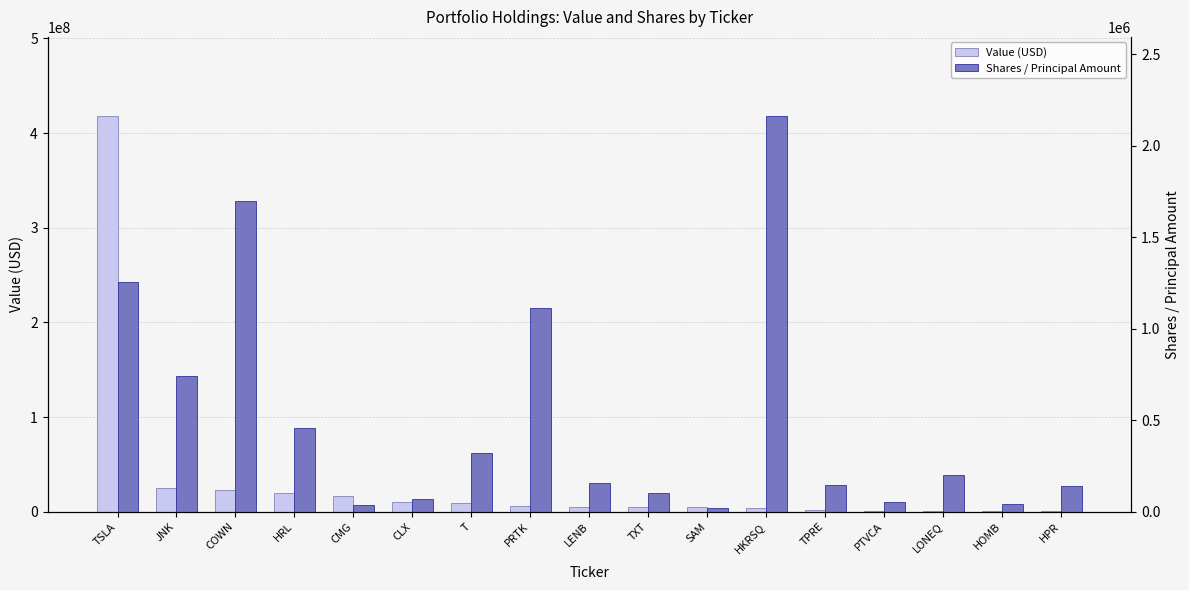

Which series has the widest spread of values?

Value (USD)